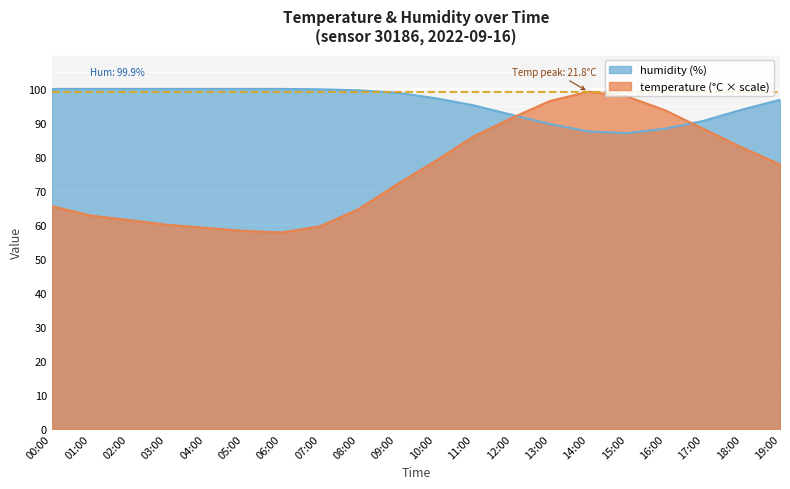

Where is temperature nearest to the value 78?

19:00